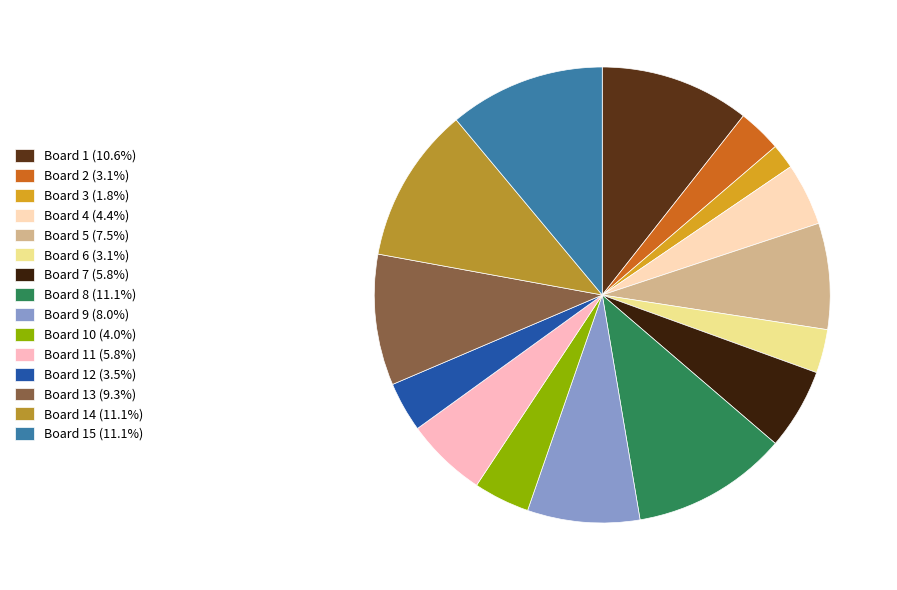

How many segments does this pie chart have?

15